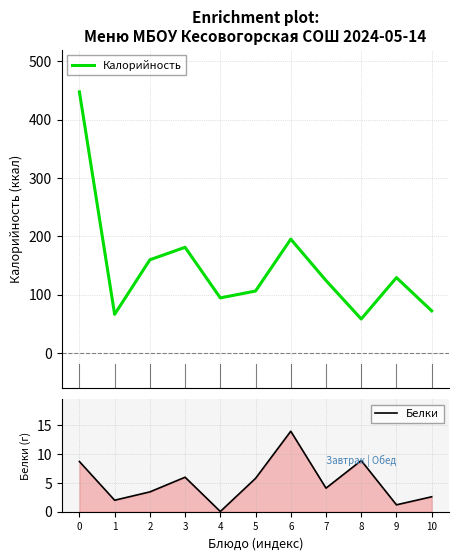

Reading right to left, list all the values displayed in this chart.

Калорийность: 10=72.0	9=129.0	8=58.0	7=124.0	6=195.0	5=106.0	4=94.2	3=181.0	2=159.6	1=66.0	0=447.7
Белки: 10=2.6	9=1.2	8=8.9	7=4.1	6=14.0	5=5.8	4=0.0	3=6.0	2=3.5	1=2.0	0=8.7